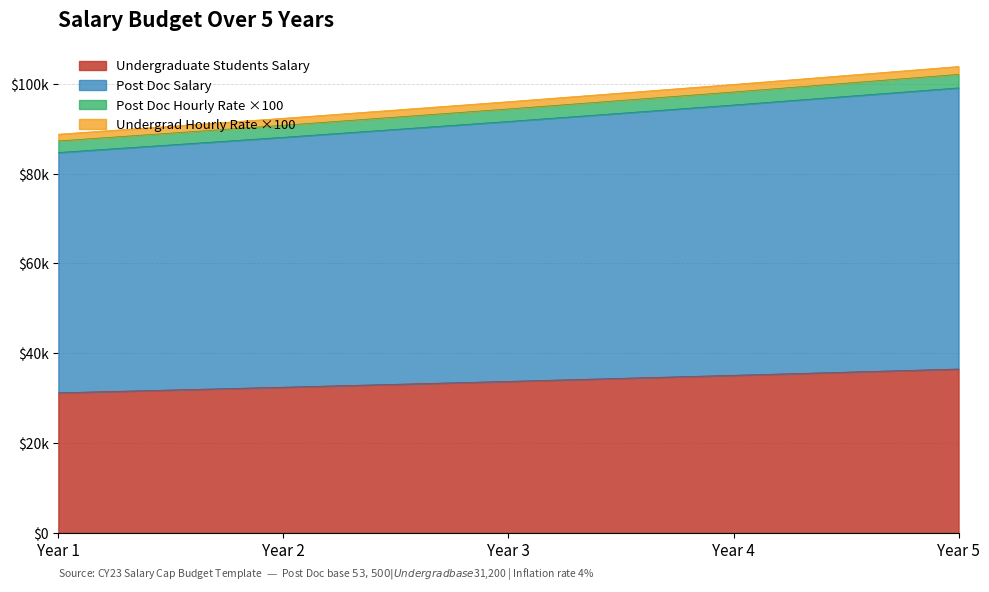

True or false: Undergraduate Students Salary and Post Doc Salary cross at least once.

False